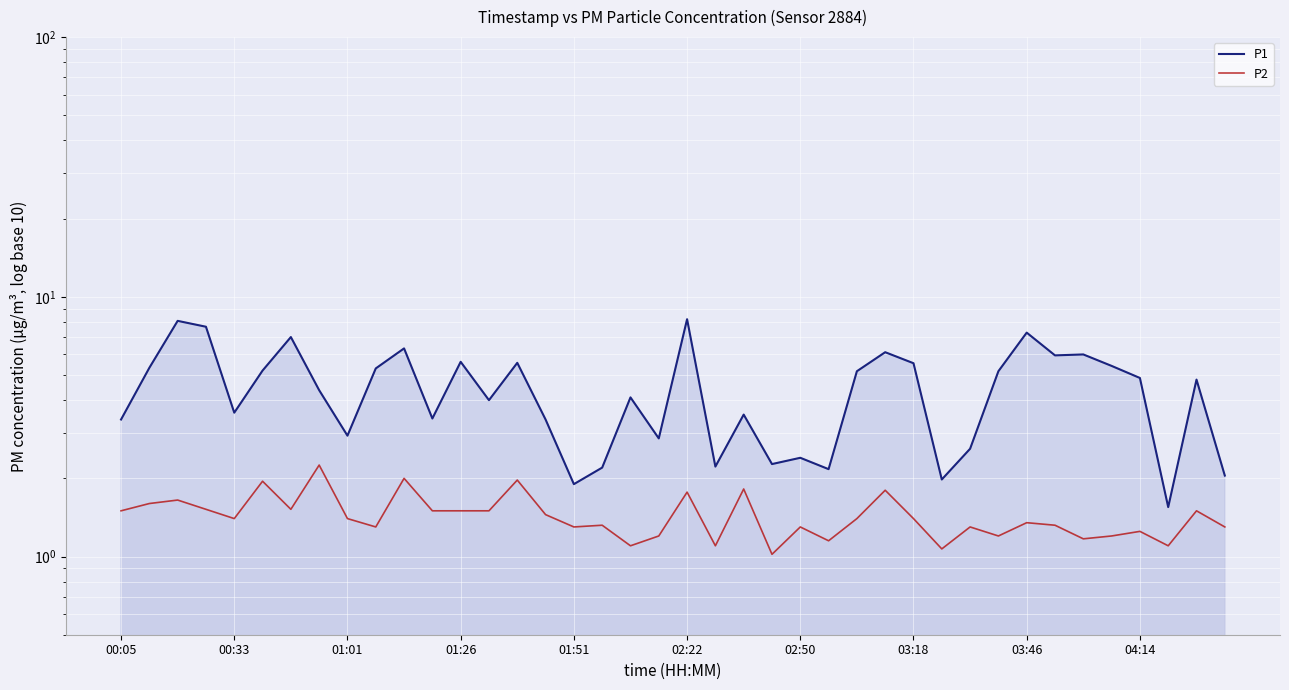

The value of P1 at 00:05 is 3.4. True or false?

True